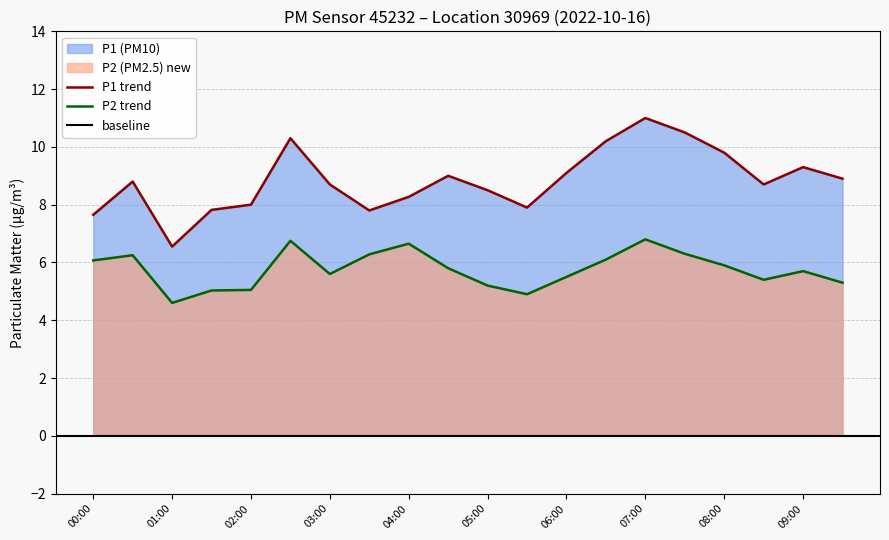

True or false: P1 and P2 intersect in this chart.

False